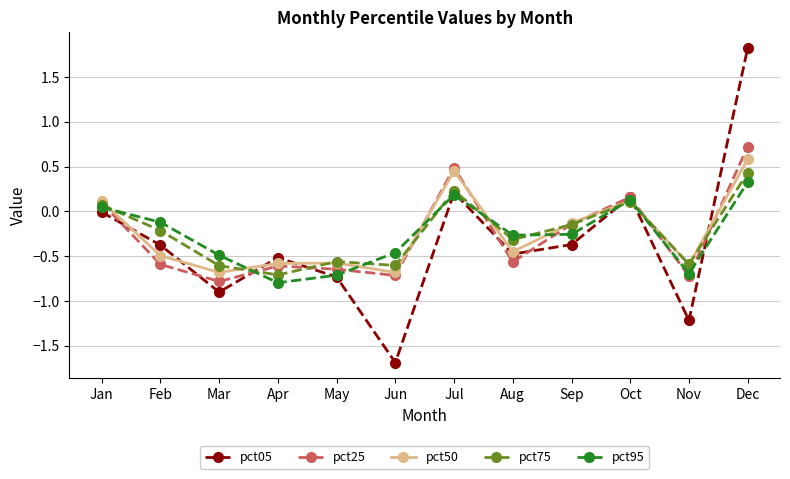

Which series ends up on top after the final intersection of pct95 and pct75?

pct75